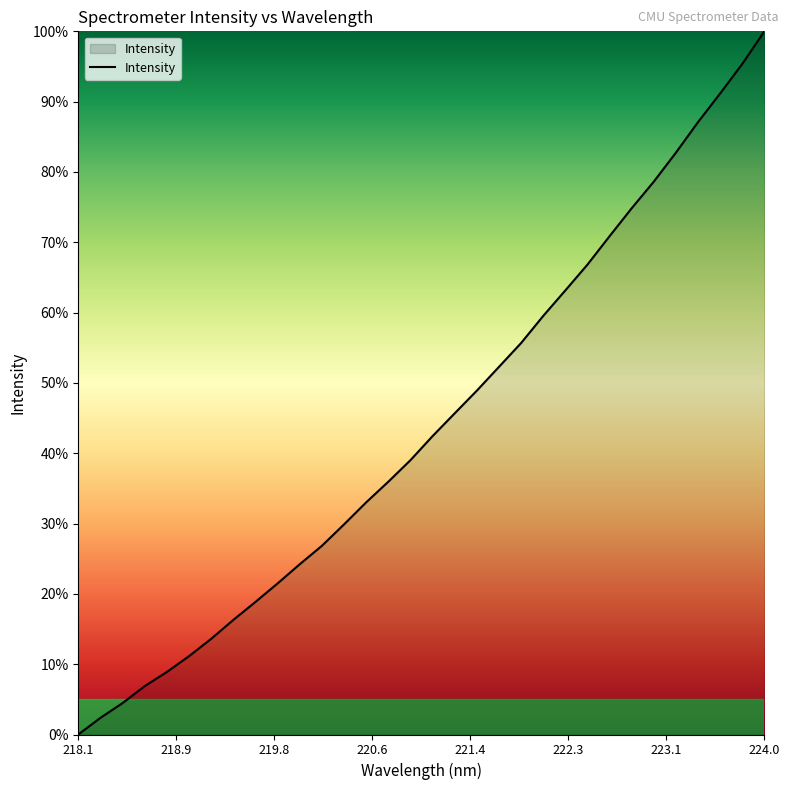

What is the greatest value displayed?

100.0